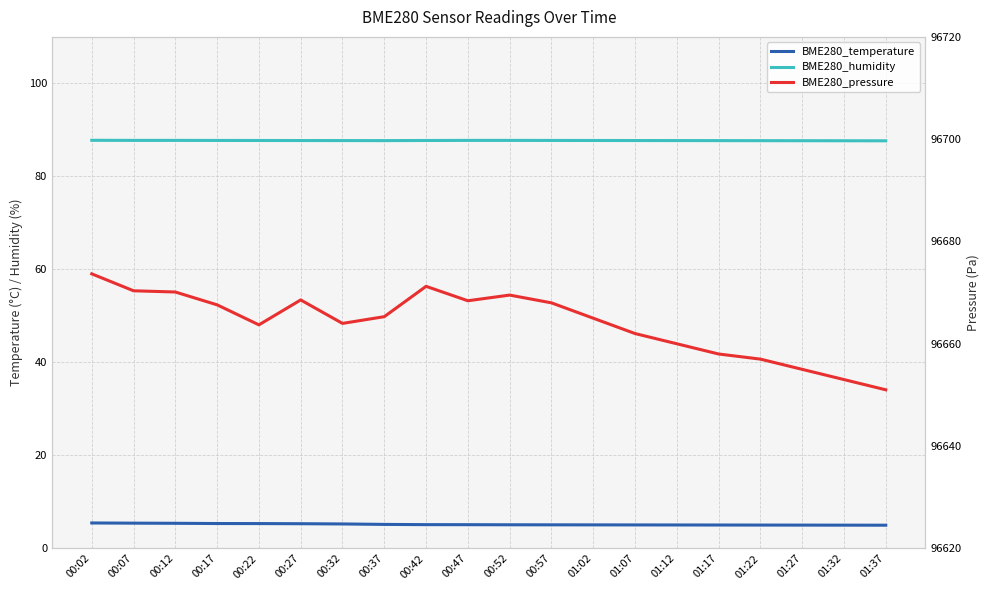

What is the difference between the BME280_temperature values at 00:37 and 01:07?

0.1